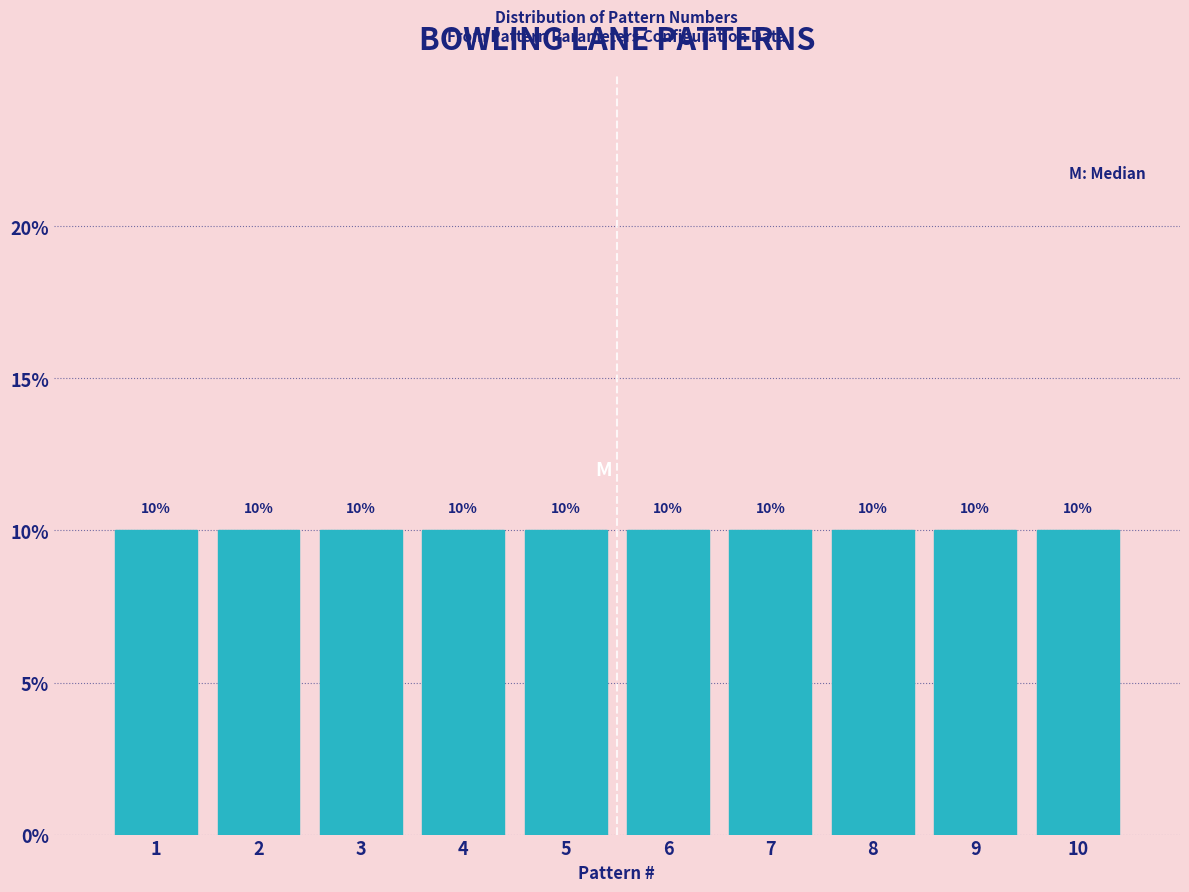

Reading left to right, list every bar in this chart as the range it spans on the x-axis followed by its height.

0.5 to 1.5: 10
1.5 to 2.5: 10
2.5 to 3.5: 10
3.5 to 4.5: 10
4.5 to 5.5: 10
5.5 to 6.5: 10
6.5 to 7.5: 10
7.5 to 8.5: 10
8.5 to 9.5: 10
9.5 to 10.5: 10